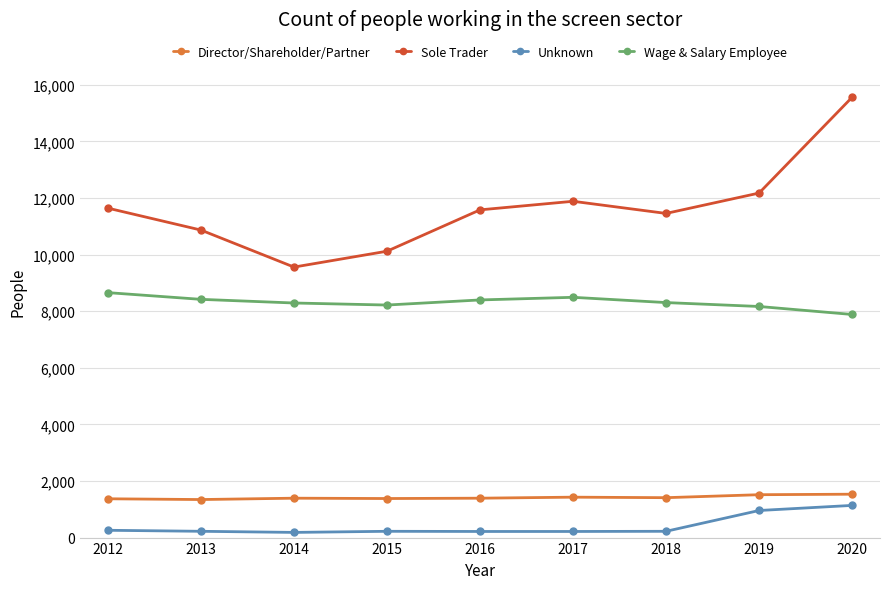

What is the value of the Director/Shareholder/Partner point at the 7th from the left?

1410